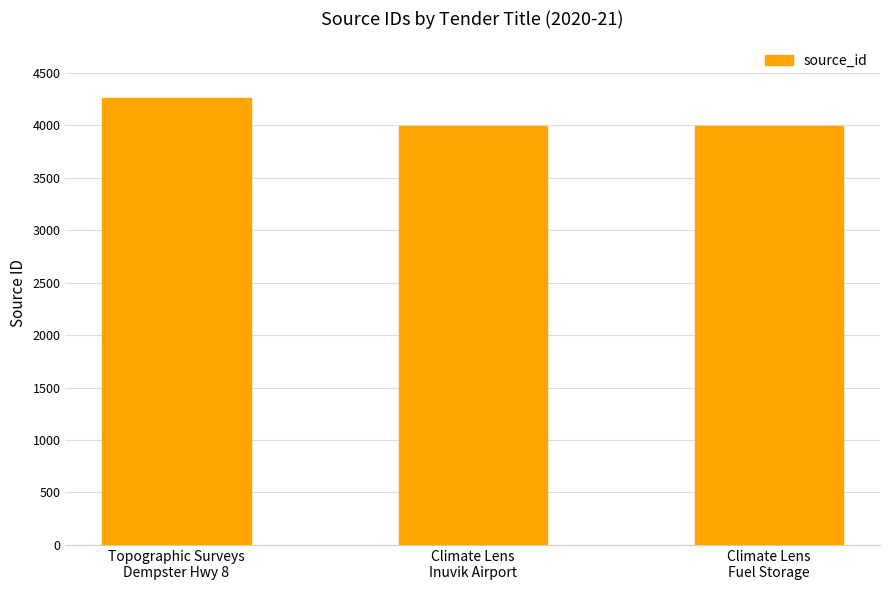

What is the maximum value shown in the chart?

4262